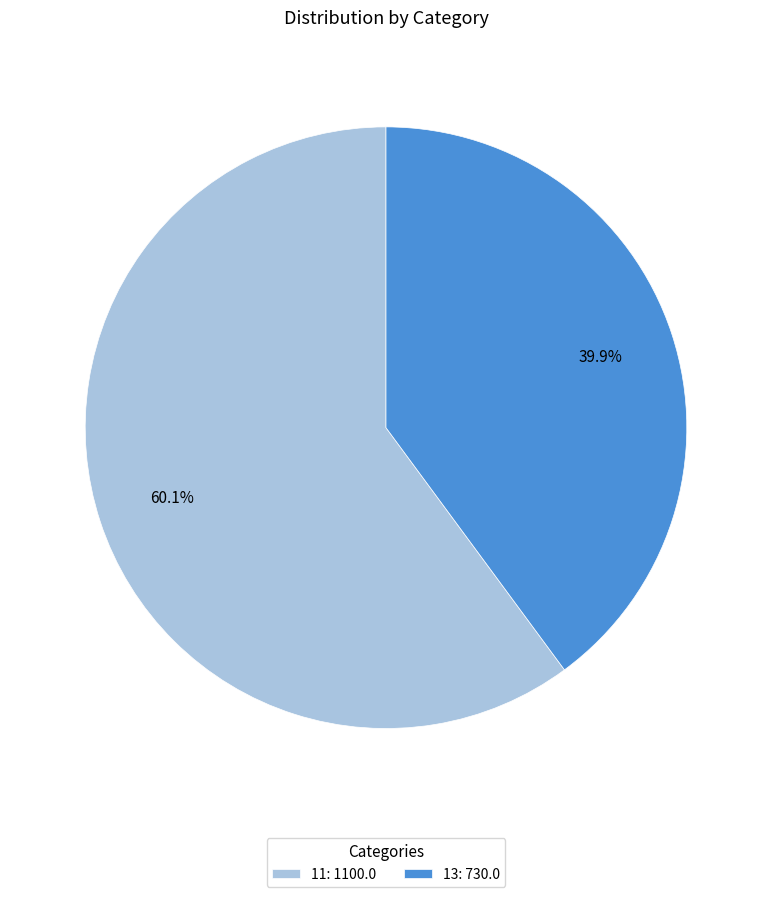

Which slice is the smallest?

13